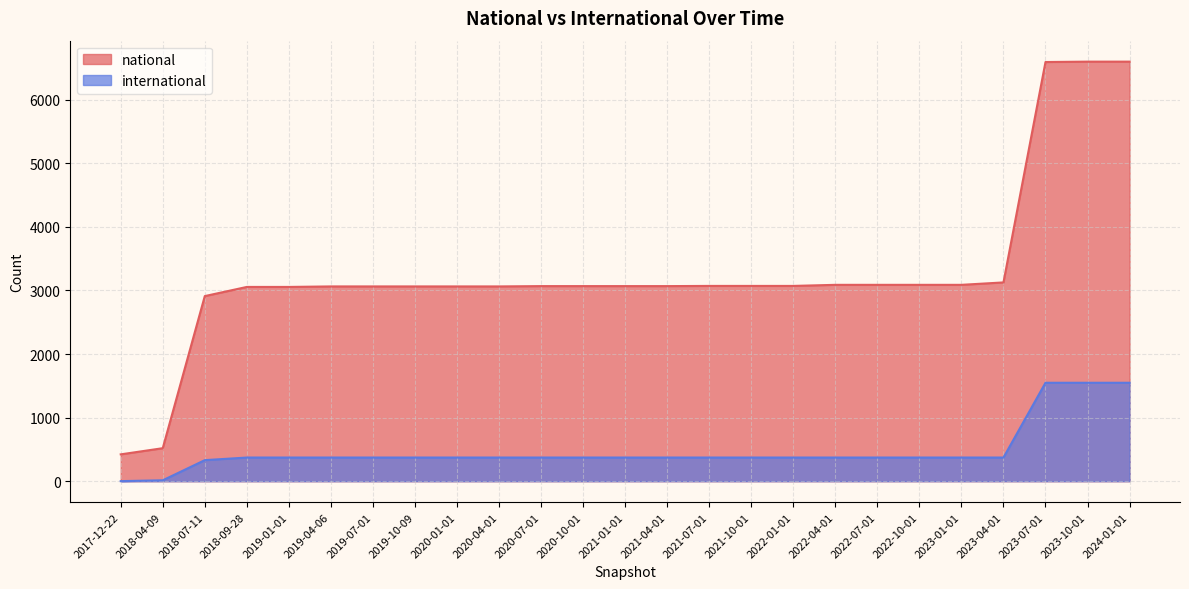

Which series has the largest range (max minus min)?

national